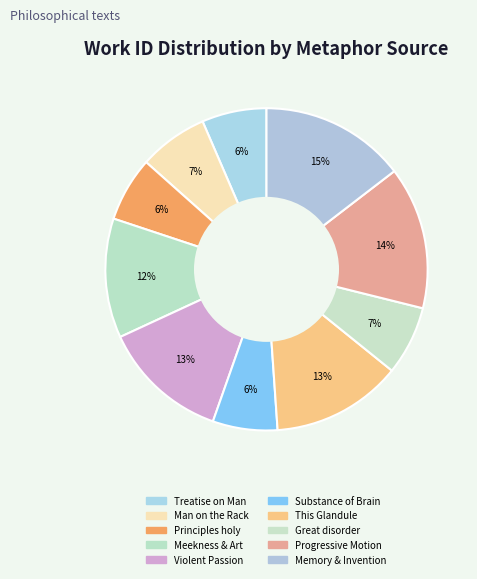

Count the number of slices in the pie.

10